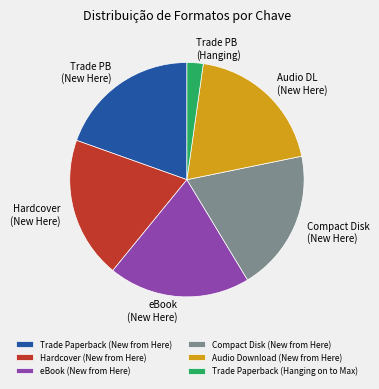

Which slice is the smallest?

Trade Paperback (Hanging on to Max)